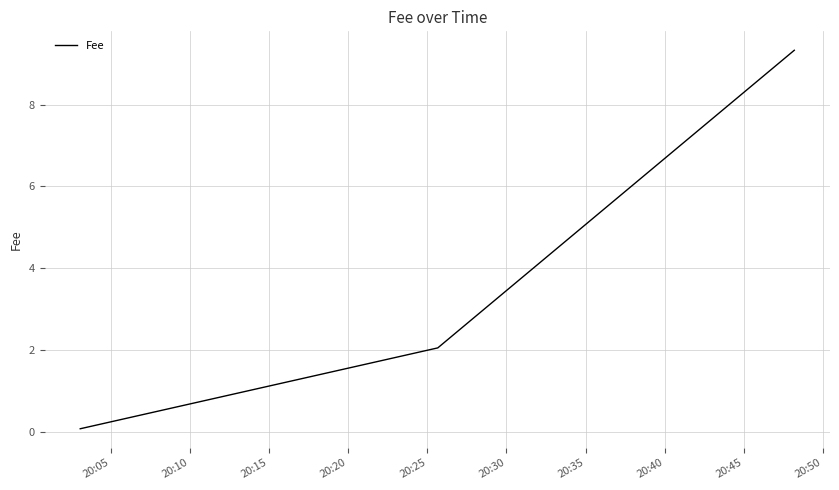

What is the maximum value shown in the chart?

9.3